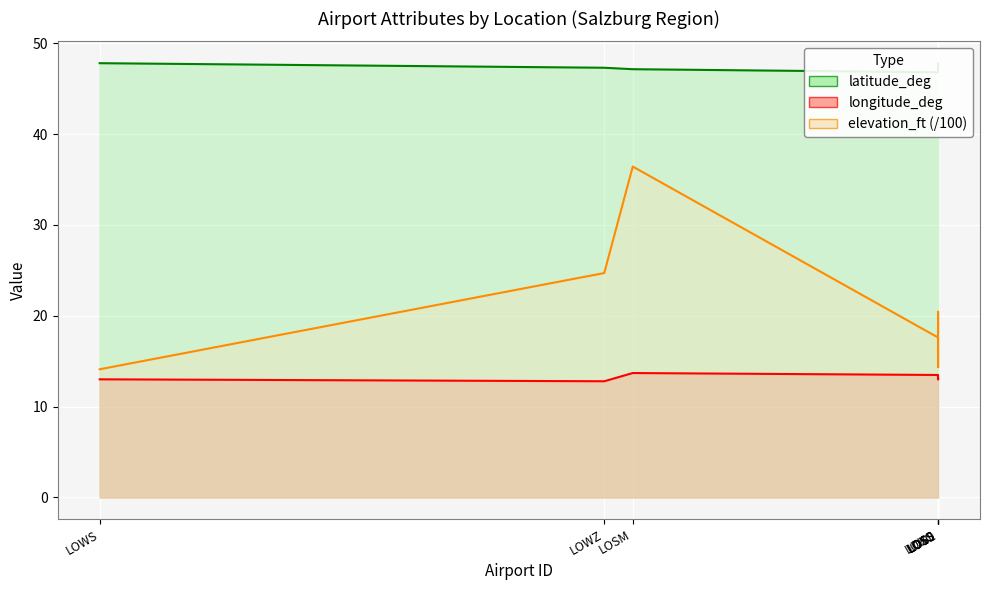

What is the label of the 4th point from the right?

LOSL